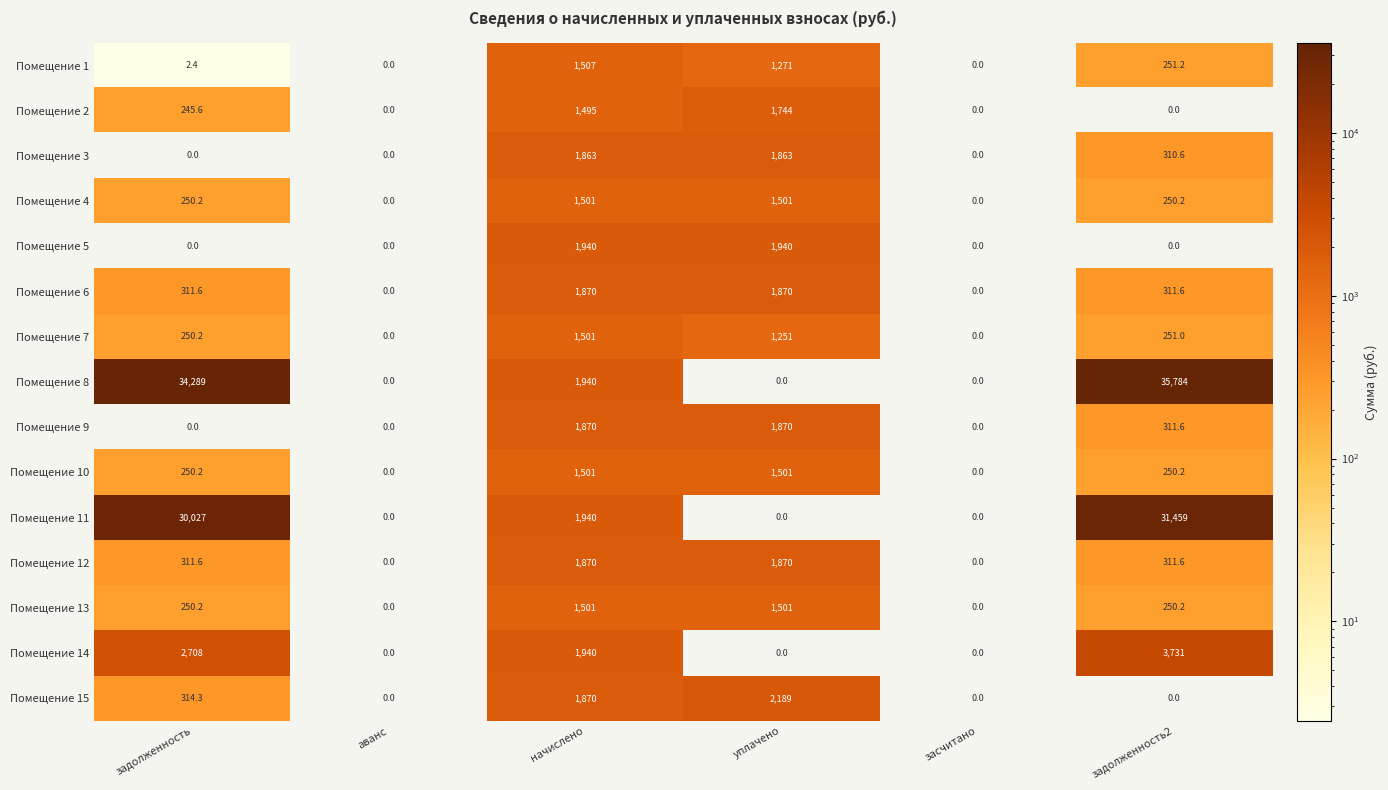

True or false: Помещение 13 has a value of 0.0 at засчитано.

True